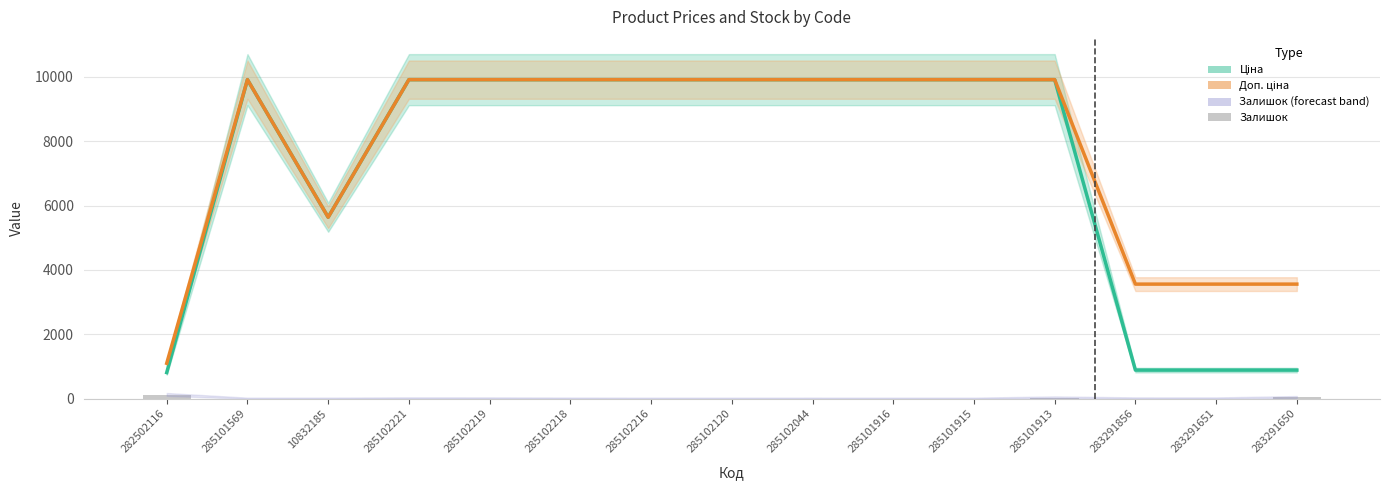

What is the difference between the second highest and minimum values in the Ціна (estimate) series?

9095.5